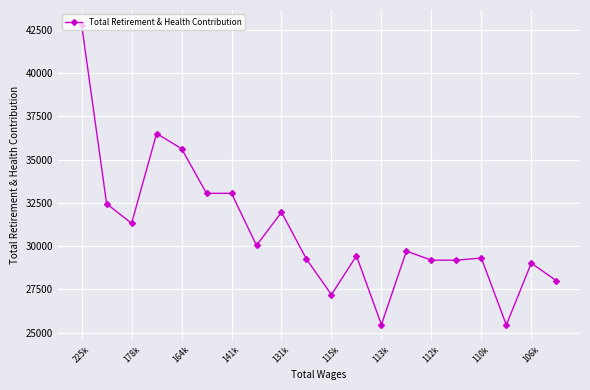

What is the sum of all values?

617881